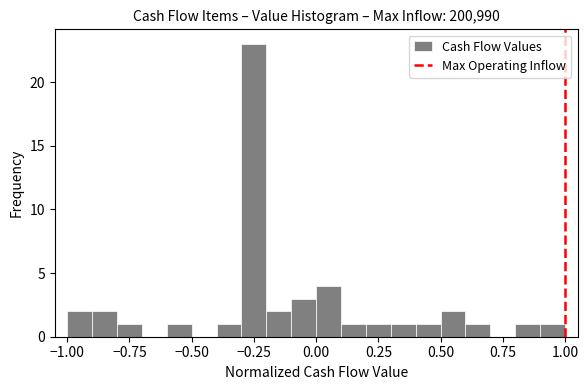

Around what value on the x-axis is the tallest bar? Give the approximate position of its centre, as read against the axis.

-0.25